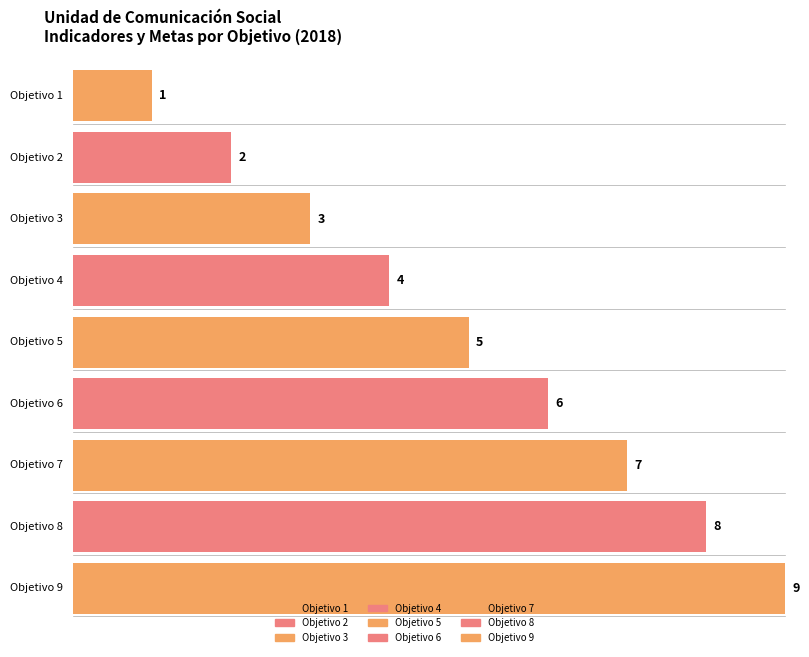

The chart shows a value of 2 at Objetivo 4. True or false?

False